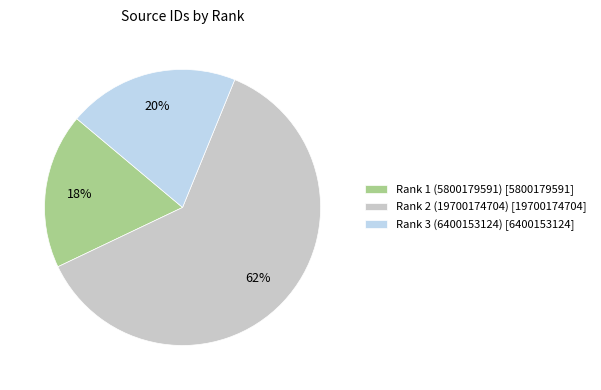

What is the smallest slice in the pie chart?

Rank 1 (5800179591)